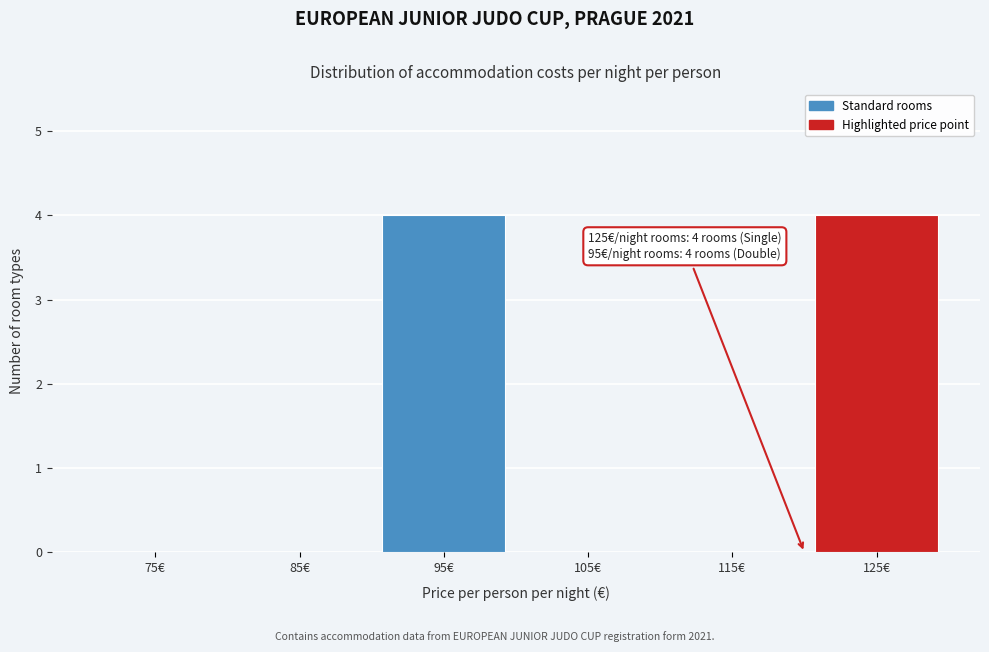

Reading left to right, list all the values displayed in this chart.

75€=0	85€=0	95€=4	105€=0	115€=0	125€=4